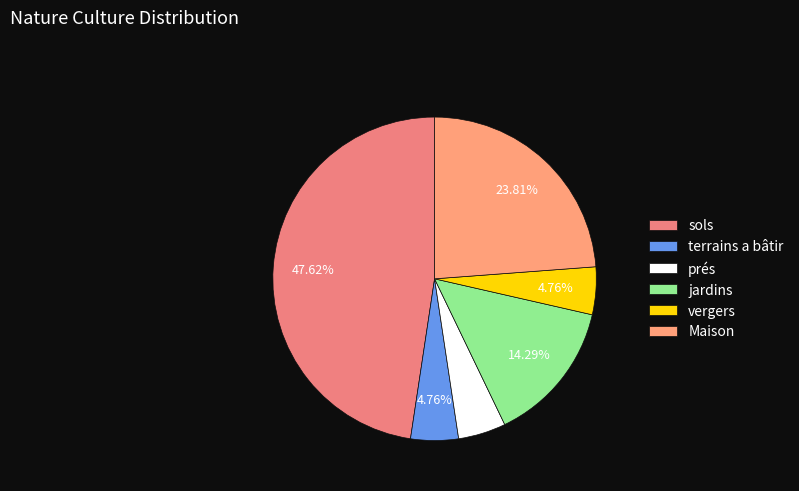

To the nearest percent, what is the combined percentage of prés and vergers?

10%